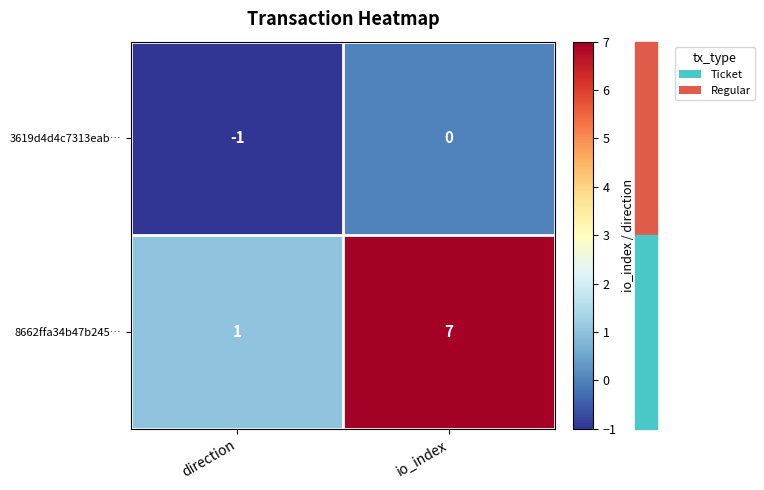

List the series in order of their peak value, lowest first.

3619d4d4c7313eab…, 8662ffa34b47b245…